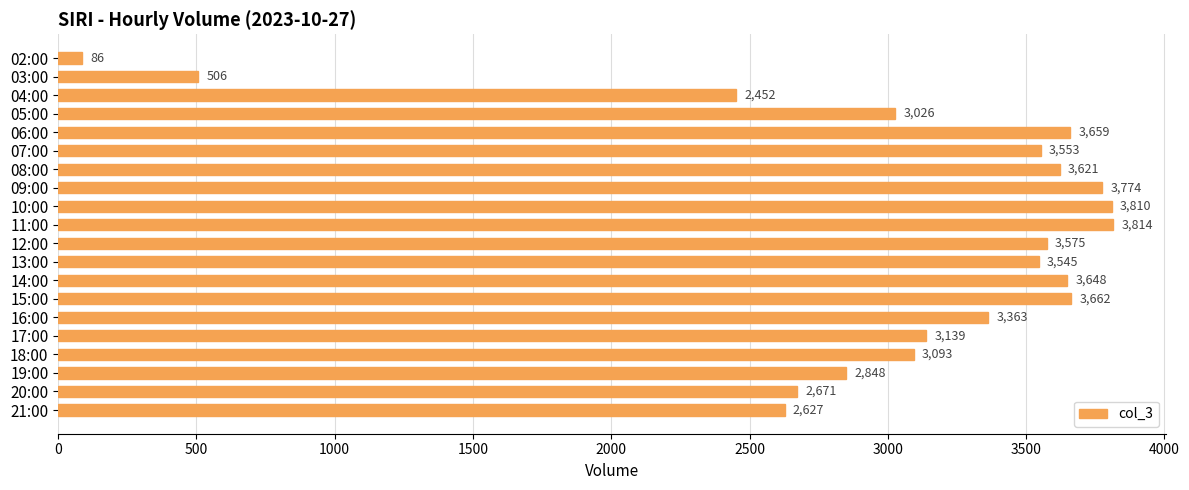

At which label is the value closest to 1950?

04:00